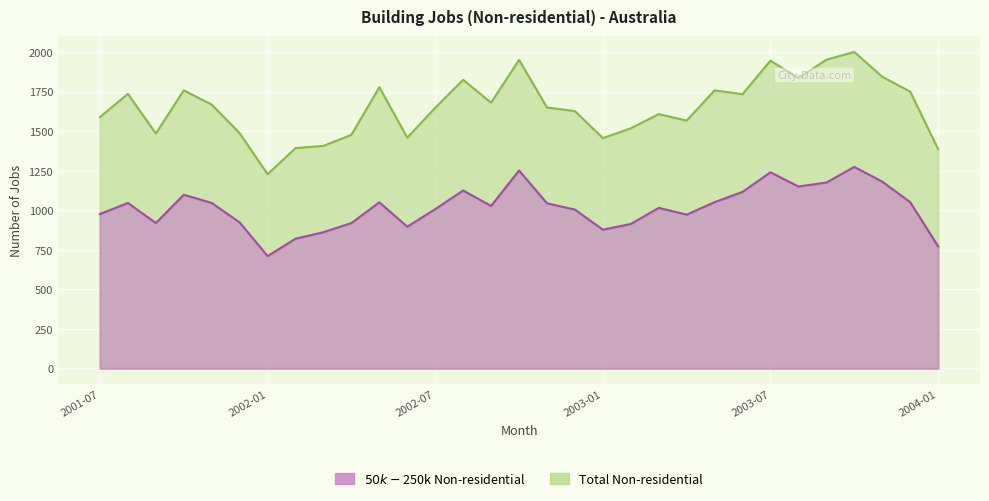

Reading right to left, what are all the values shown in this chart?

Total Non-residential: 2004-01=1387	2003-12=1750	2003-11=1844	2003-10=2001	2003-09=1952	2003-08=1836	2003-07=1946	2003-06=1734	2003-05=1758	2003-04=1567	2003-03=1608	2003-02=1518	2003-01=1456	2002-12=1627	2002-11=1650	2002-10=1951	2002-09=1680	2002-08=1825	2002-07=1648	2002-06=1459	2002-05=1778	2002-04=1477	2002-03=1407	2002-02=1393	2002-01=1228	2001-12=1487	2001-11=1668	2001-10=1758	2001-09=1485	2001-08=1736	2001-07=1589
$50k-$250k Non-residential: 2004-01=772	2003-12=1051	2003-11=1181	2003-10=1274	2003-09=1175	2003-08=1150	2003-07=1240	2003-06=1116	2003-05=1051	2003-04=972	2003-03=1015	2003-02=913	2003-01=877	2002-12=1004	2002-11=1044	2002-10=1251	2002-09=1027	2002-08=1125	2002-07=1007	2002-06=896	2002-05=1050	2002-04=919	2002-03=861	2002-02=820	2002-01=710	2001-12=923	2001-11=1046	2001-10=1098	2001-09=919	2001-08=1046	2001-07=976